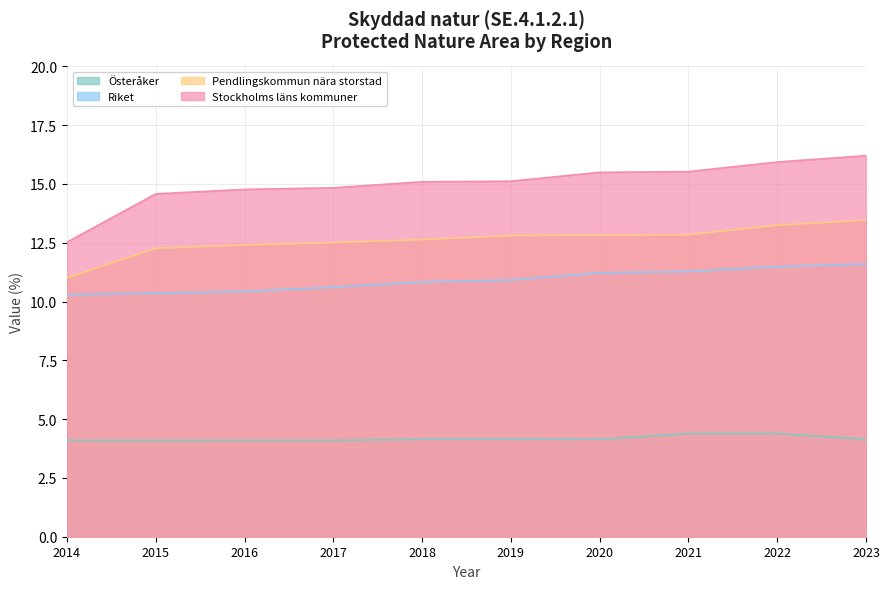

What is the difference between the maximum and minimum values in the Stockholms läns kommuner series?

3.7